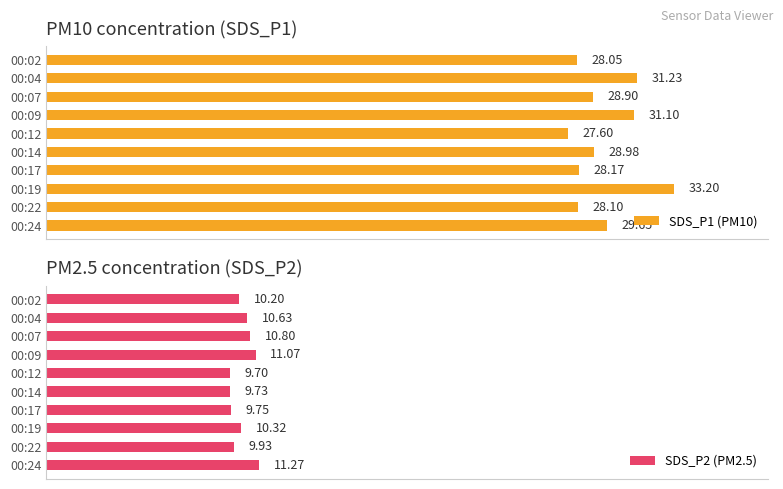

Rank the categories by SDS_P1 (PM10) value from highest to lowest.

00:19, 00:04, 00:09, 00:24, 00:14, 00:07, 00:17, 00:22, 00:02, 00:12